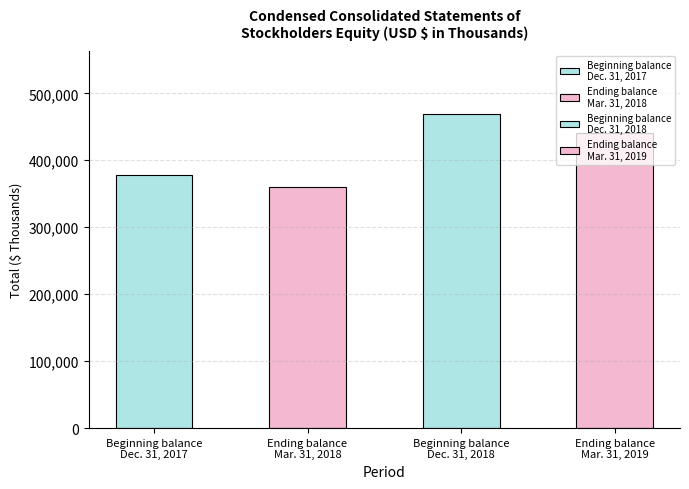

Where does the data first go above 440464?

Beginning balance
Dec. 31, 2018